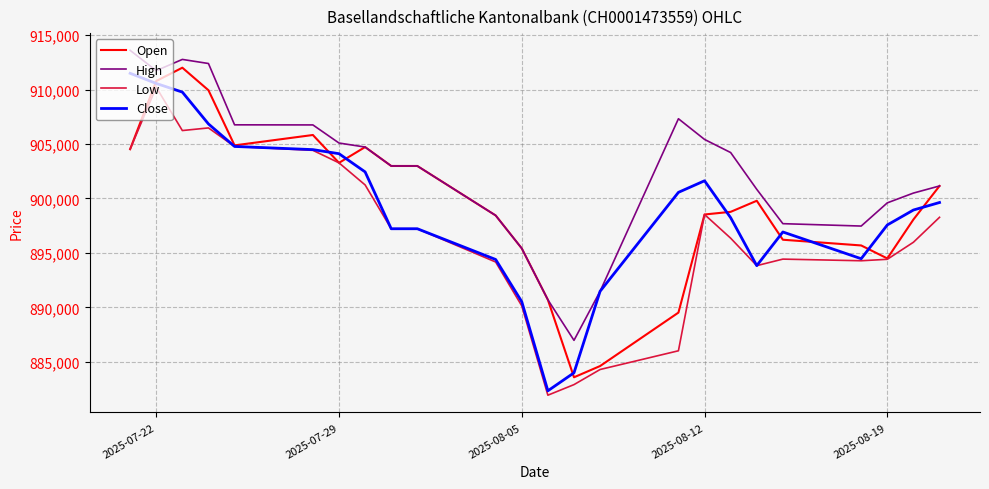

True or false: High and Low intersect in this chart.

False